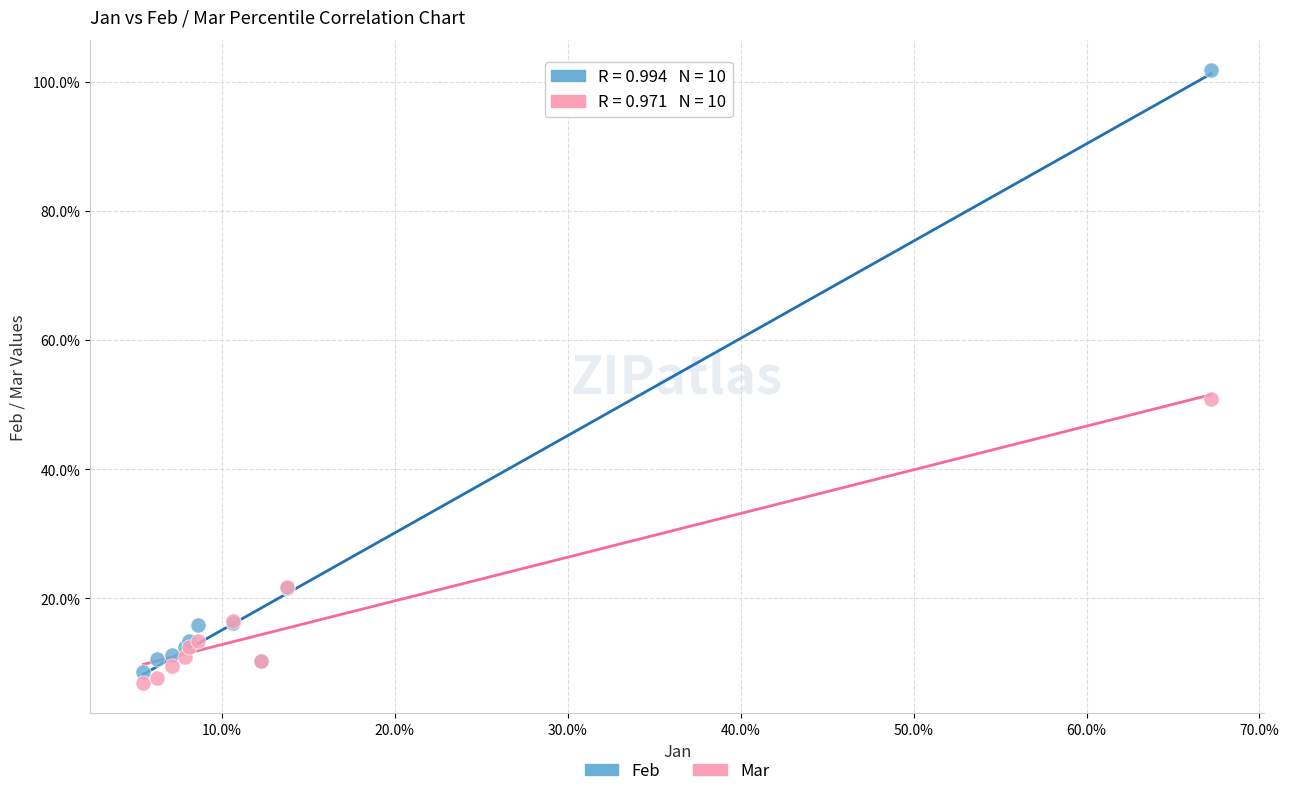

Which series reaches the minimum Y coordinate?

Mar